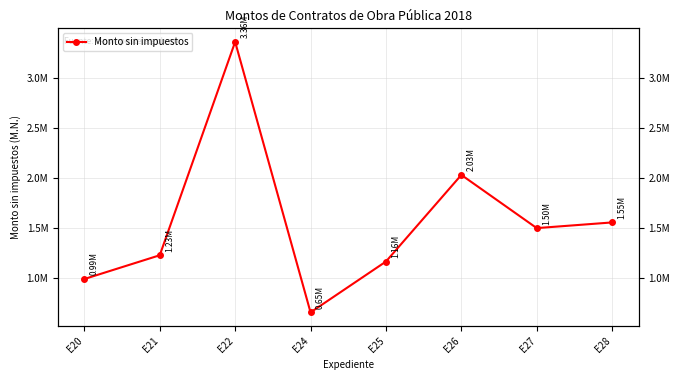

Which label corresponds to the largest value in the chart?

E22